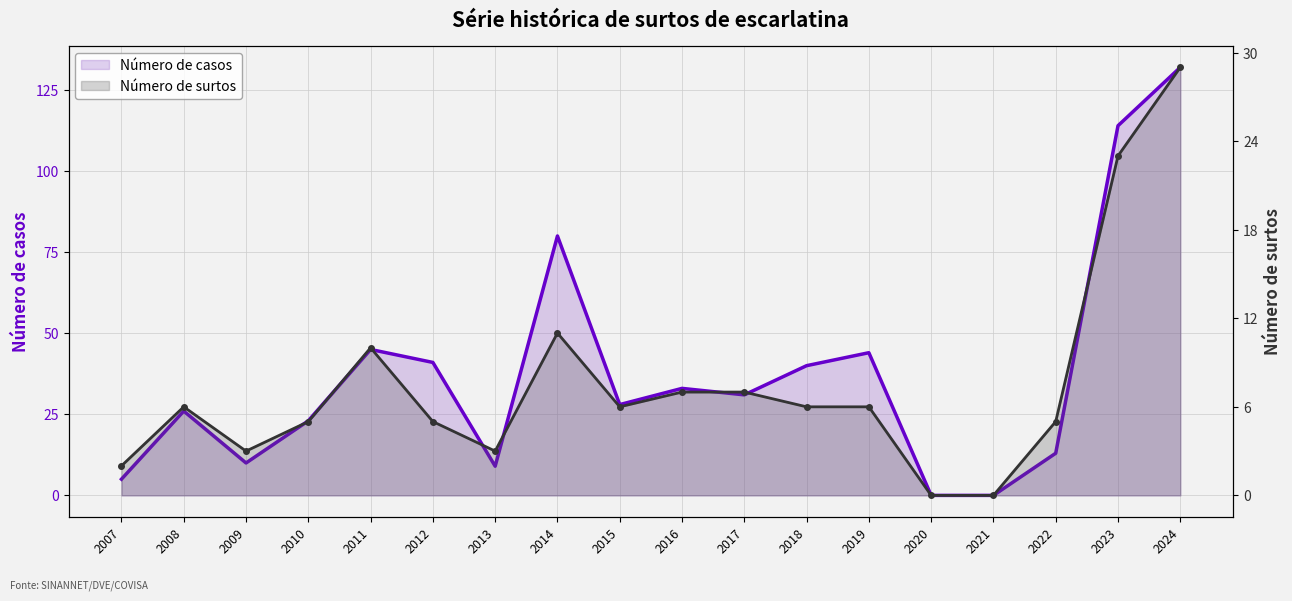

What are all the series names shown in the legend?

Número de casos, Número de surtos